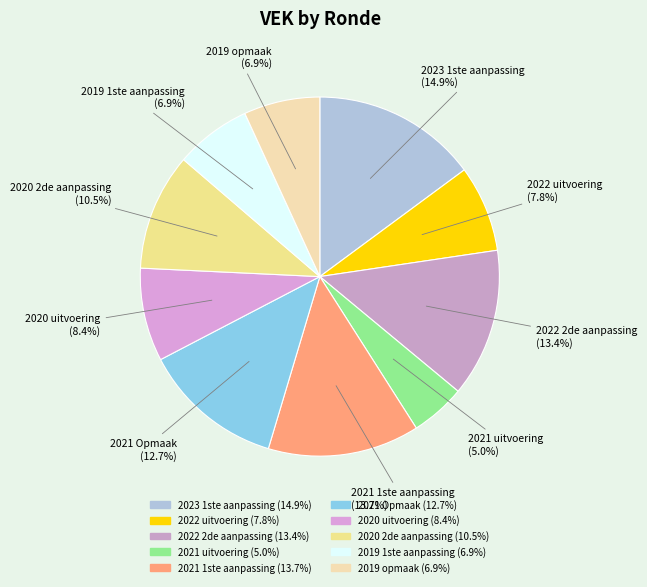

How many segments does this pie chart have?

10